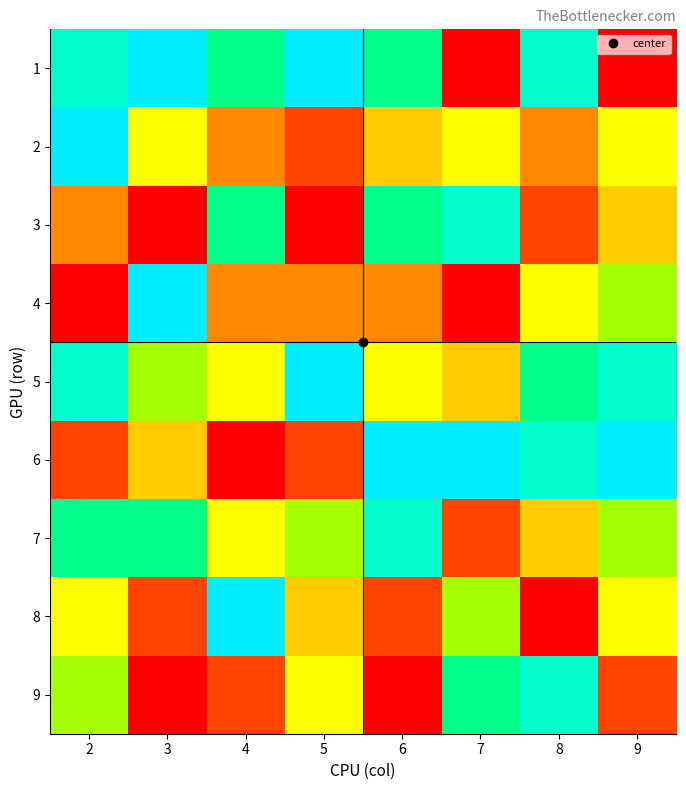

Reading left to right, transcribe all the data shown in this chart.

1: 2=8	3=9	4=7	5=9	6=7	7=1	8=8	9=1
2: 2=9	3=5	4=3	5=2	6=4	7=5	8=3	9=5
3: 2=3	3=1	4=7	5=1	6=7	7=8	8=2	9=4
4: 2=1	3=9	4=3	5=3	6=3	7=1	8=5	9=6
5: 2=8	3=6	4=5	5=9	6=5	7=4	8=7	9=8
6: 2=2	3=4	4=1	5=2	6=9	7=9	8=8	9=9
7: 2=7	3=7	4=5	5=6	6=8	7=2	8=4	9=6
8: 2=5	3=2	4=9	5=4	6=2	7=6	8=1	9=5
9: 2=6	3=1	4=2	5=5	6=1	7=7	8=8	9=2